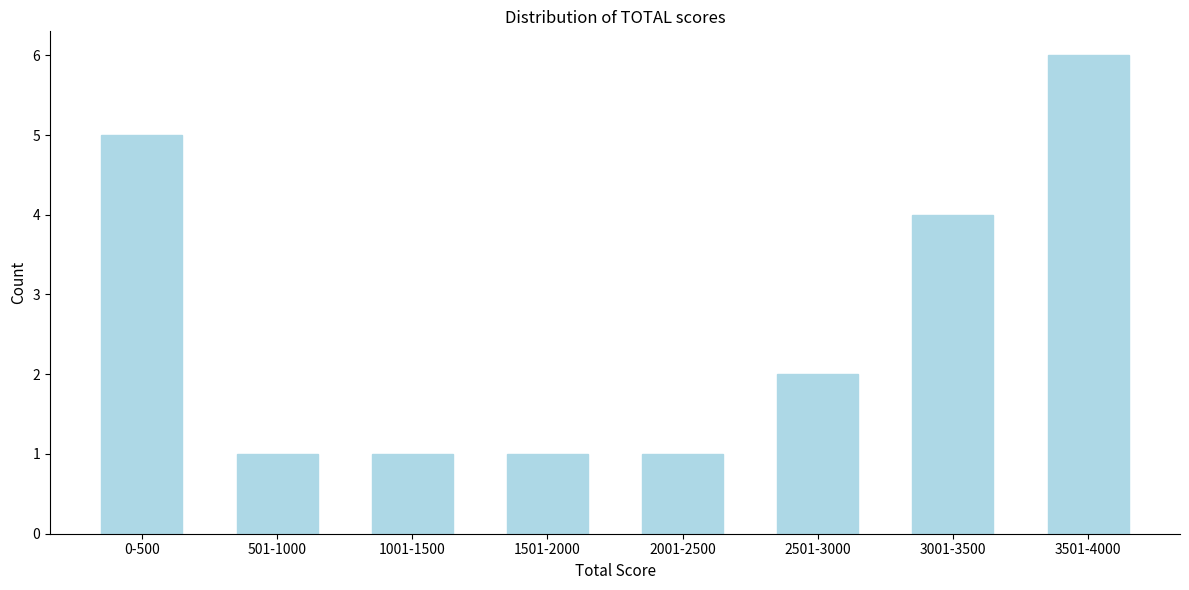

Reading left to right, transcribe all the data shown in this chart.

0-500=5	501-1000=1	1001-1500=1	1501-2000=1	2001-2500=1	2501-3000=2	3001-3500=4	3501-4000=6